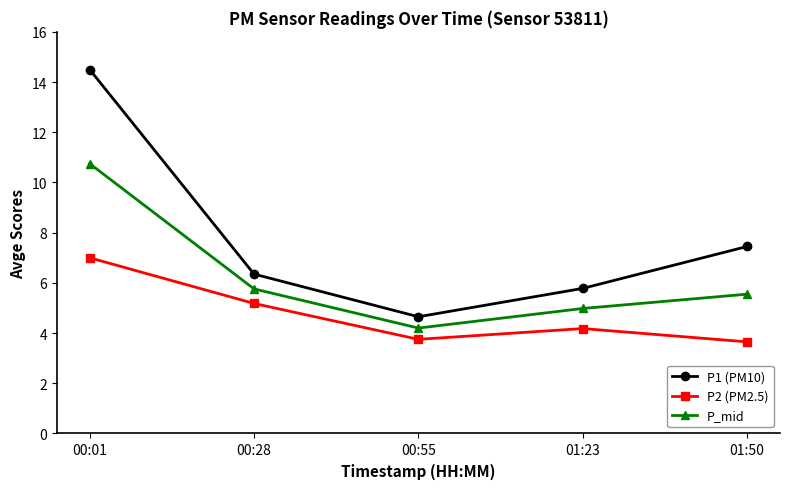

At how many categories does at least one series exceed 6?

3